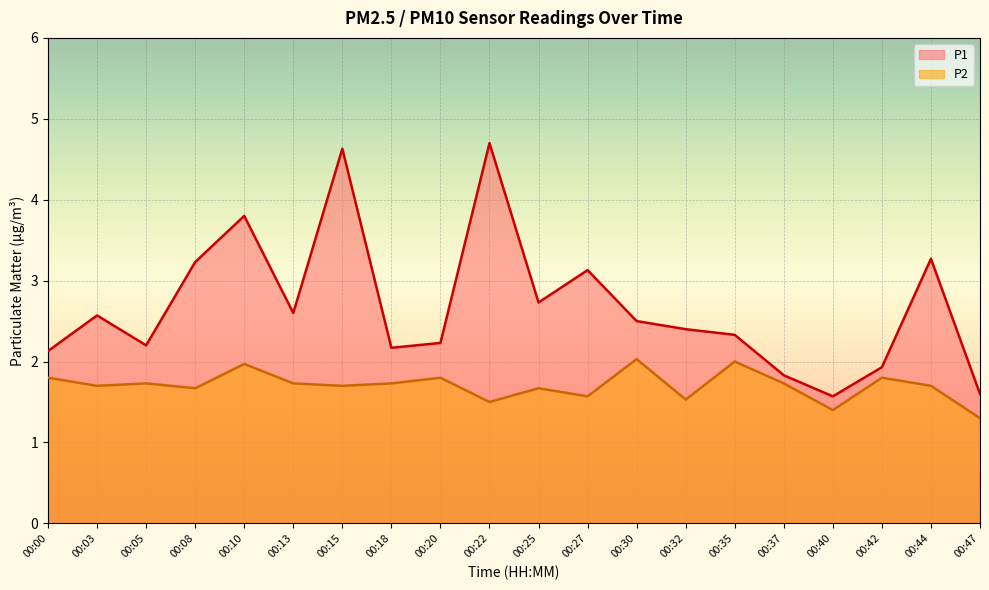

Reading left to right, list all the values displayed in this chart.

P1: 2.1	2.6	2.2	3.2	3.8	2.6	4.6	2.2	2.2	4.7	2.7	3.1	2.5	2.4	2.3	1.8	1.6	1.9	3.3	1.6
P2: 1.8	1.7	1.7	1.7	2.0	1.7	1.7	1.7	1.8	1.5	1.7	1.6	2.0	1.5	2.0	1.7	1.4	1.8	1.7	1.3